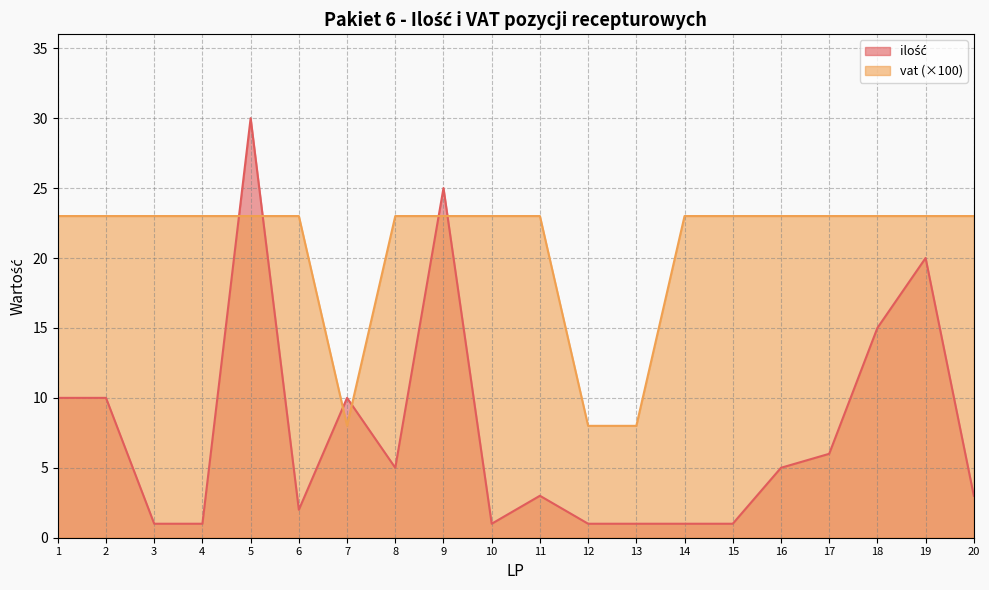

The value of ilość at 19 is 27. True or false?

False